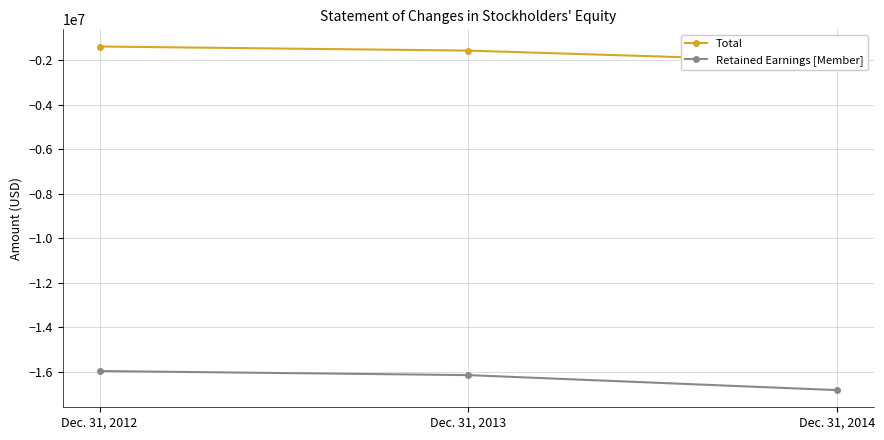

What are all the series names shown in the legend?

Total, Retained Earnings [Member]